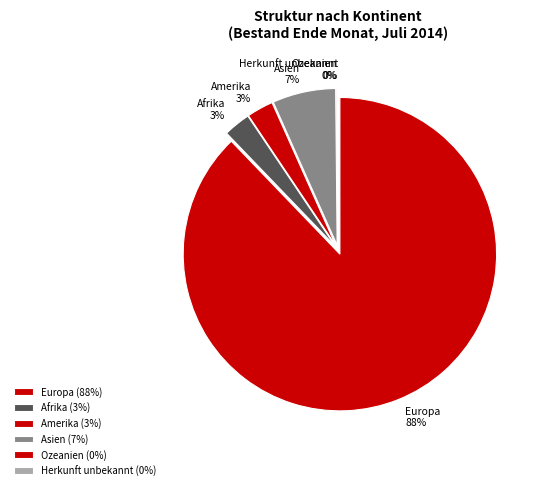

True or false: Afrika accounts for 11% of the total.

False